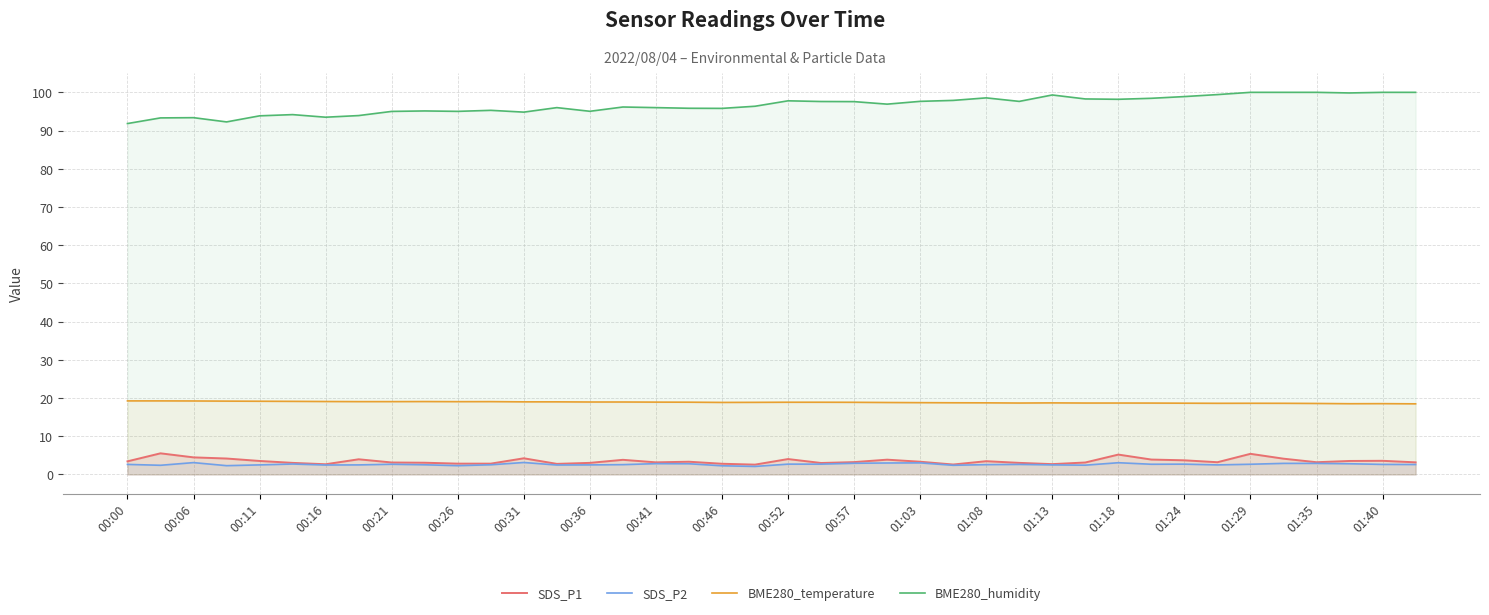

True or false: SDS_P1 and BME280_humidity intersect in this chart.

False